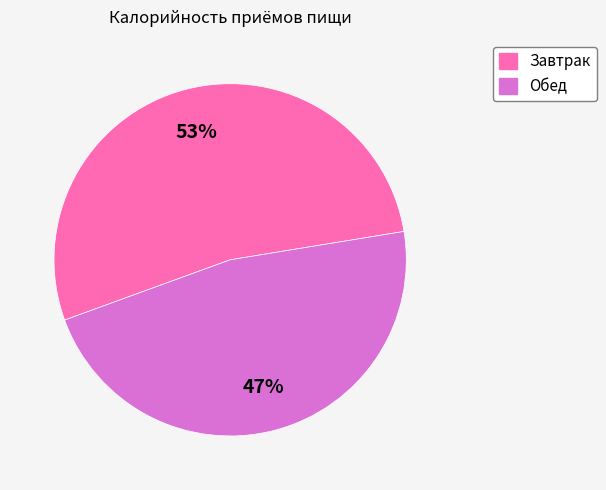

What is the ratio of the value at Завтрак to the value at Обед?

1.1